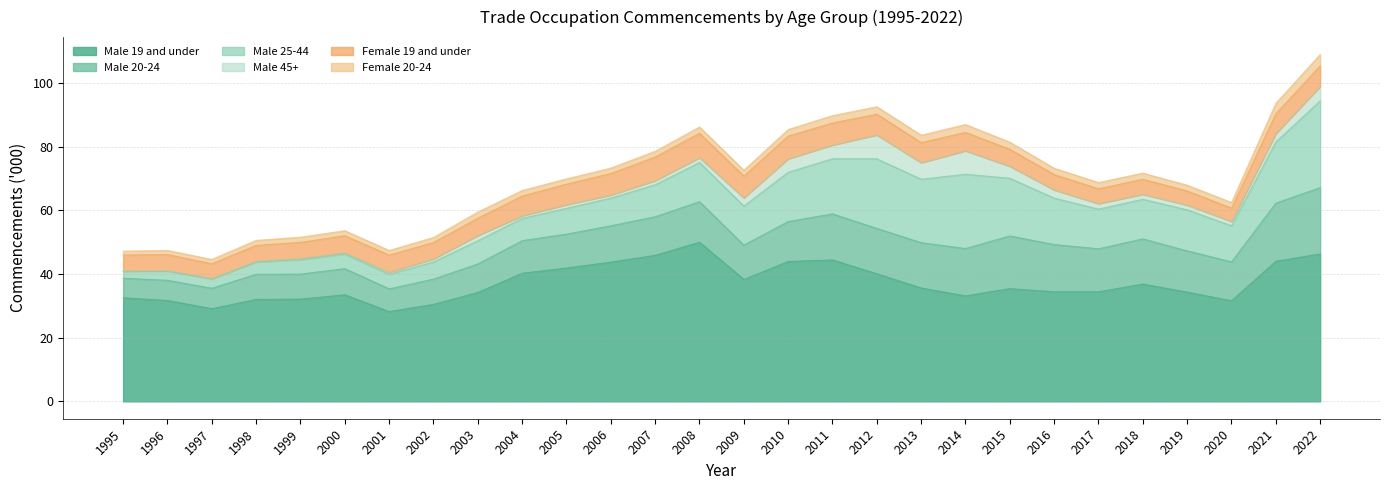

Which series has the largest total across all categories?

Male 19 and under